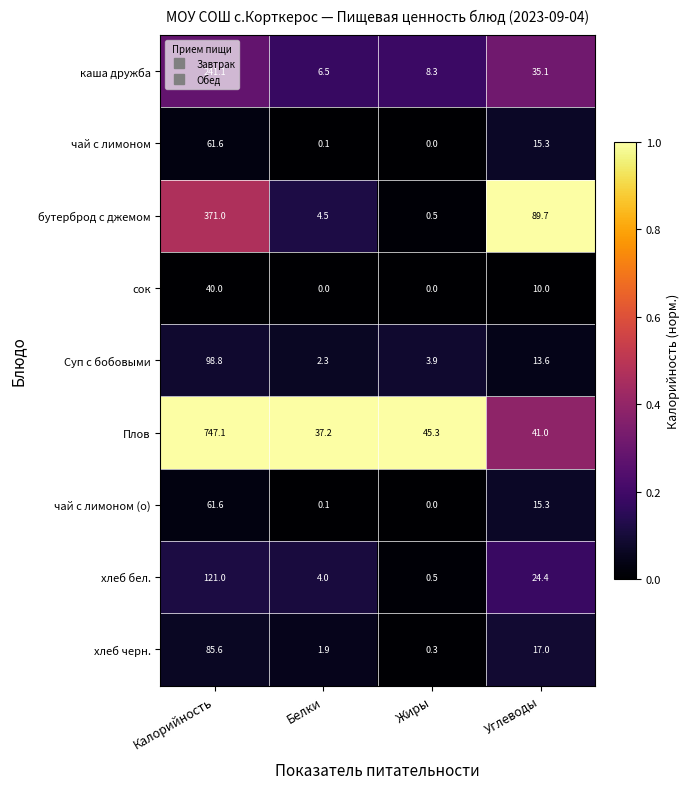

List the labels in order of чай с лимоном value, largest first.

Калорийность, Углеводы, Белки, Жиры